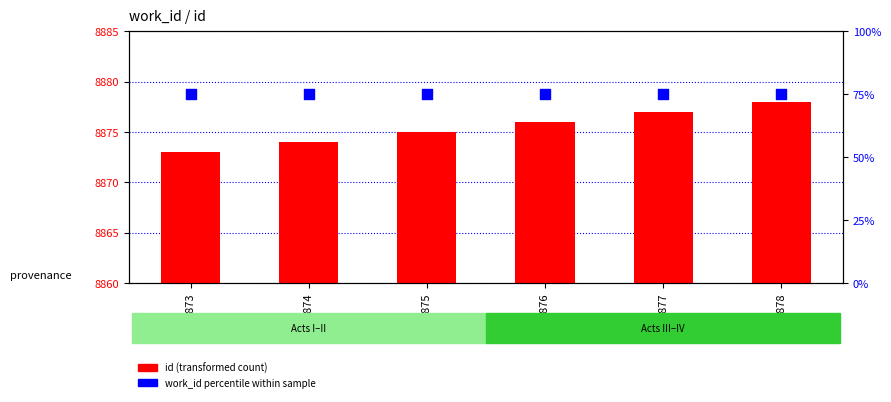

Which series has the largest total across all categories?

id (transformed count)